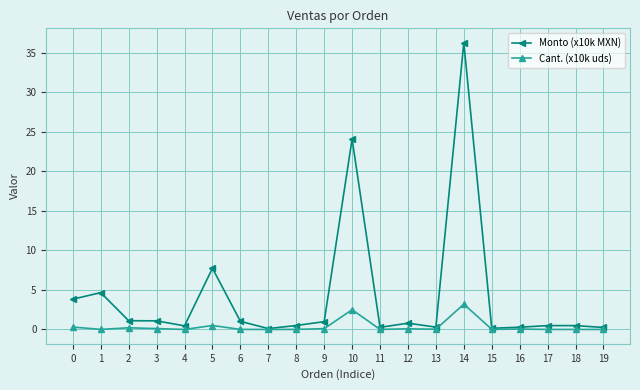

Rank the series by their average value, from highest to lowest.

Monto (x10k MXN), Cant. (x10k uds)